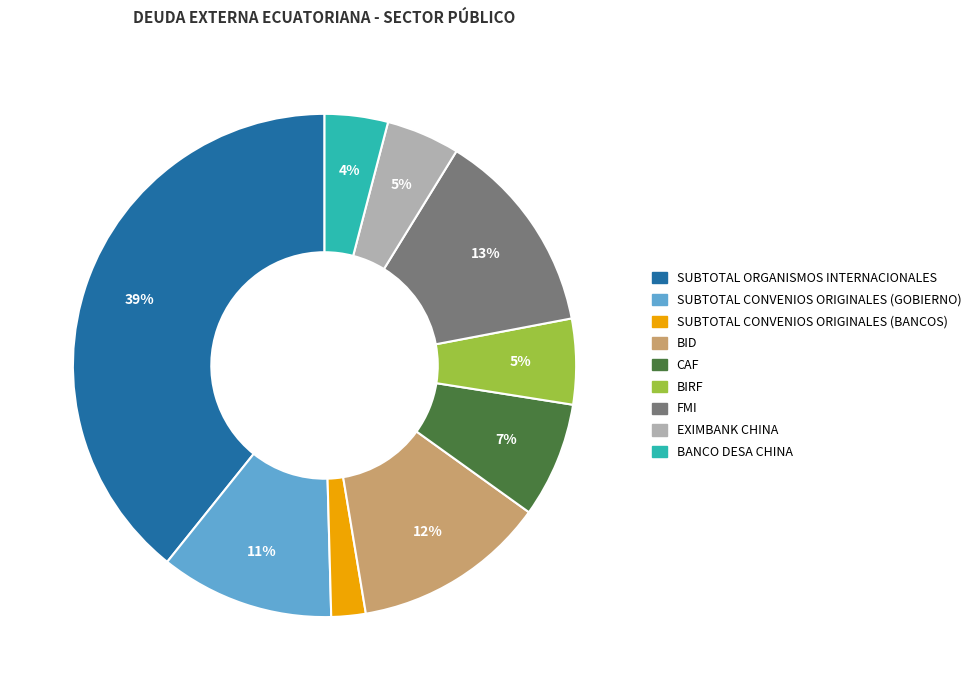

To the nearest percent, what is the average slice percentage?

11%